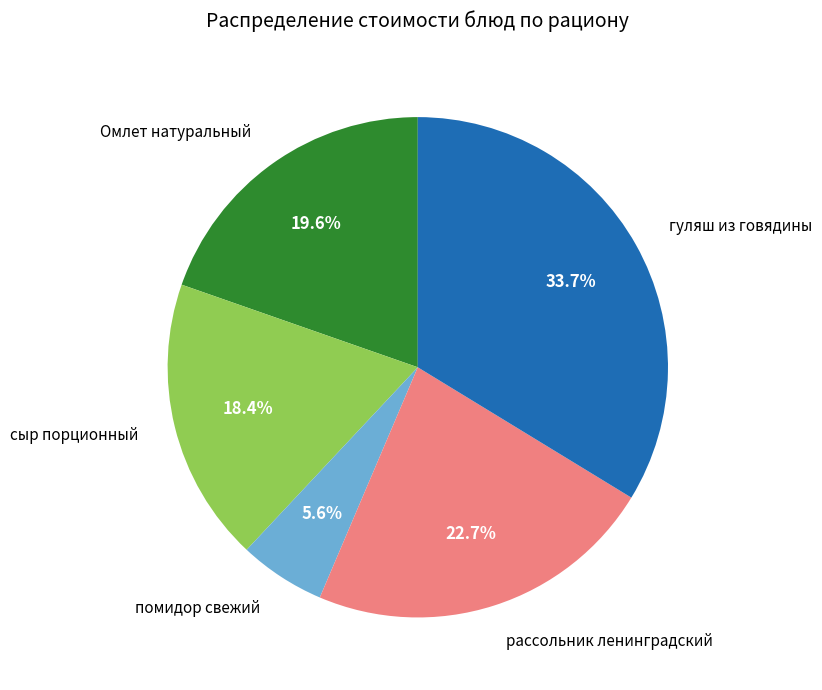

To the nearest percent, what portion does сыр порционный represent?

18%